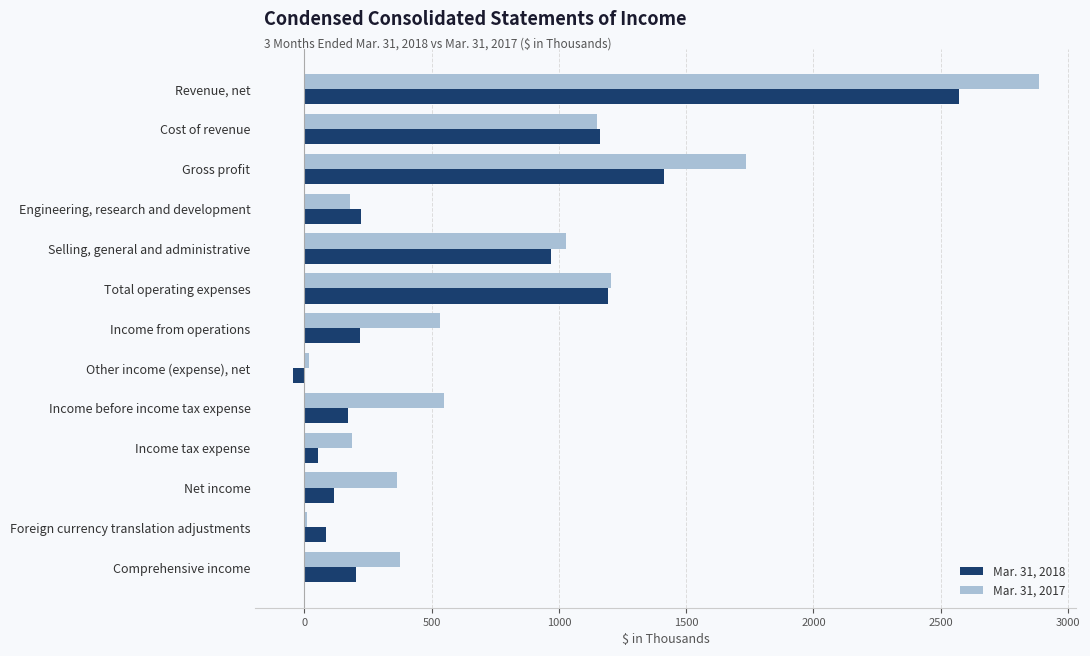

List the series in order of their peak value, highest first.

Mar. 31, 2017, Mar. 31, 2018